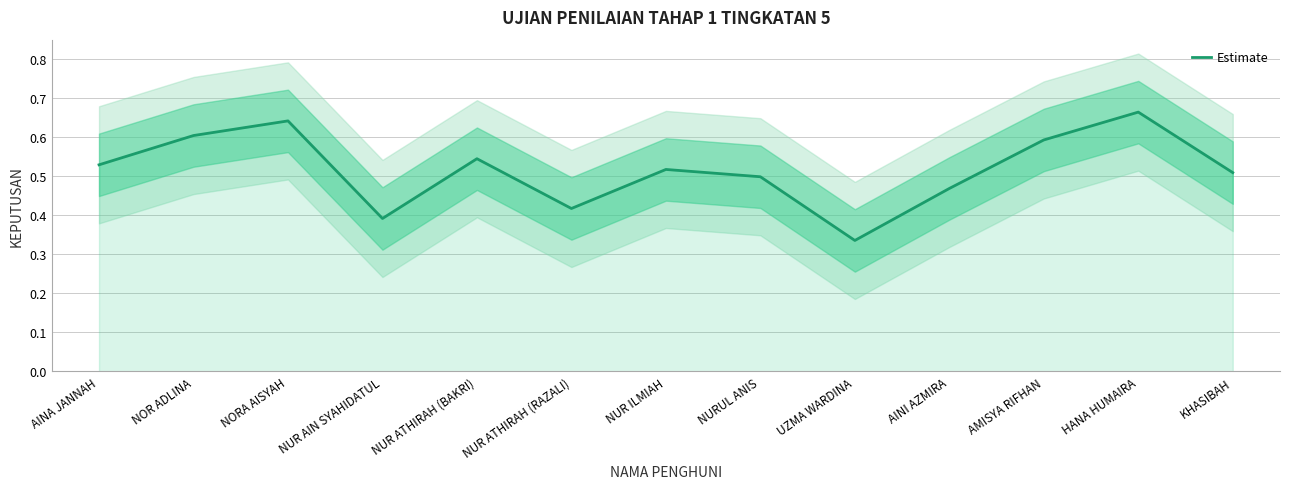

What is the average value?

0.5